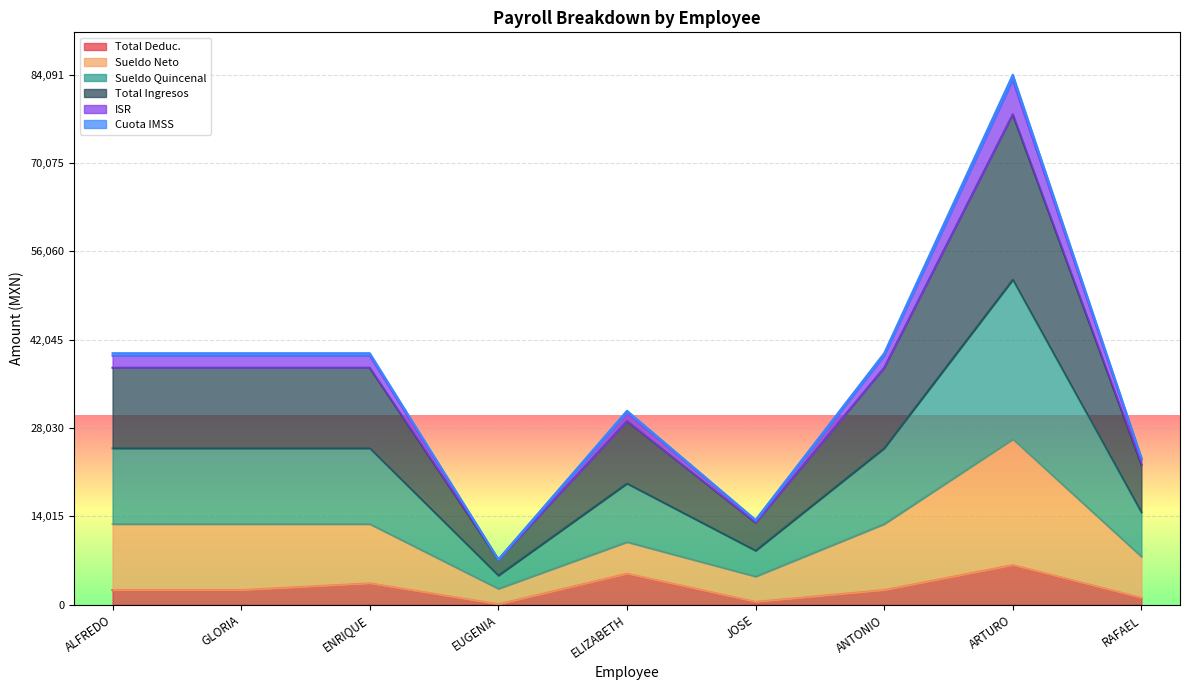

What is the highest value of the Total Deduc. series?

6280.9